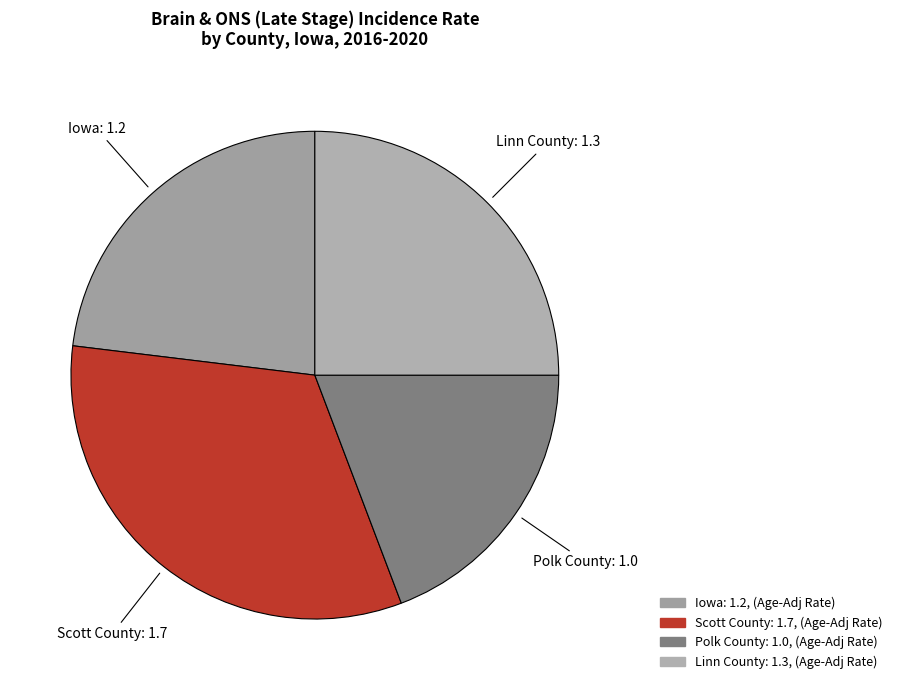

The Linn County slice represents 25% of the pie. True or false?

True